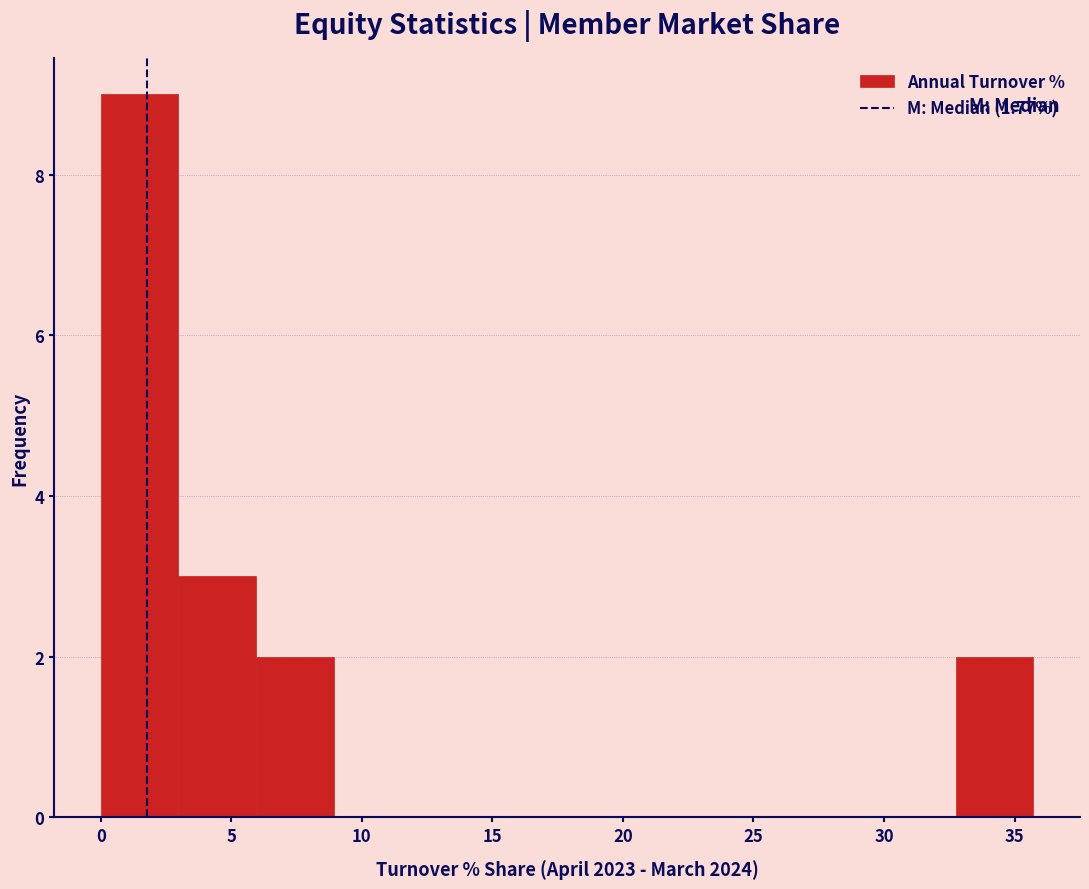

Which range on the x-axis has the tallest bar?

0.0 to 3.0